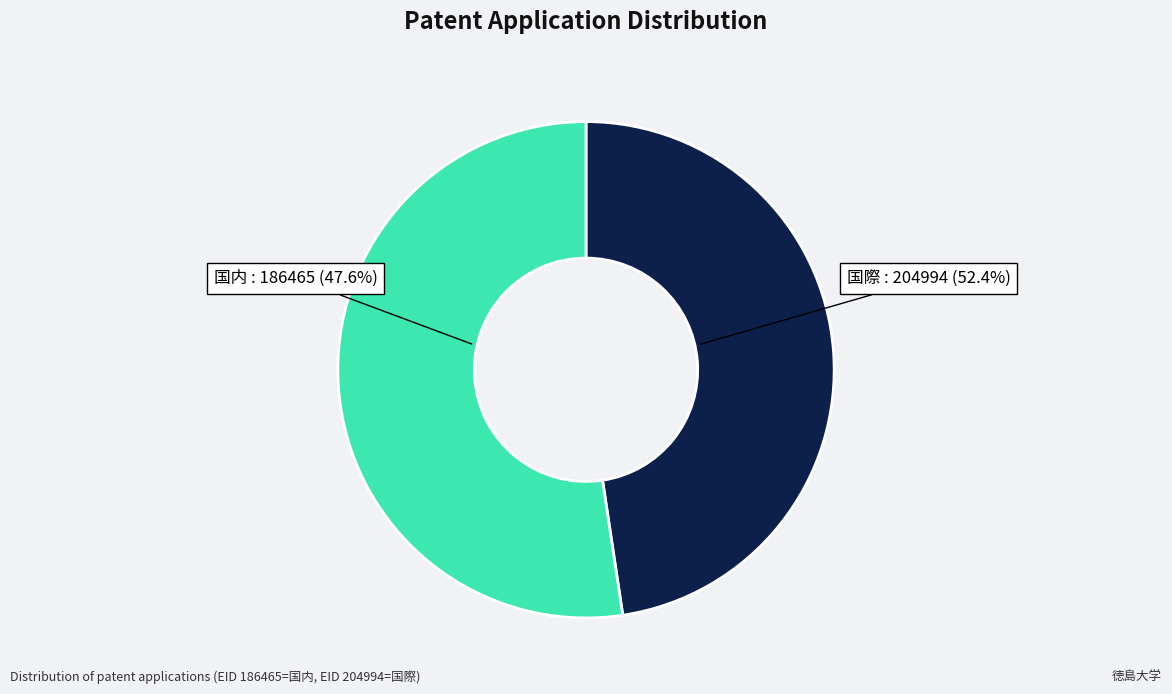

Does 204994 represent more than half of the total?

Yes